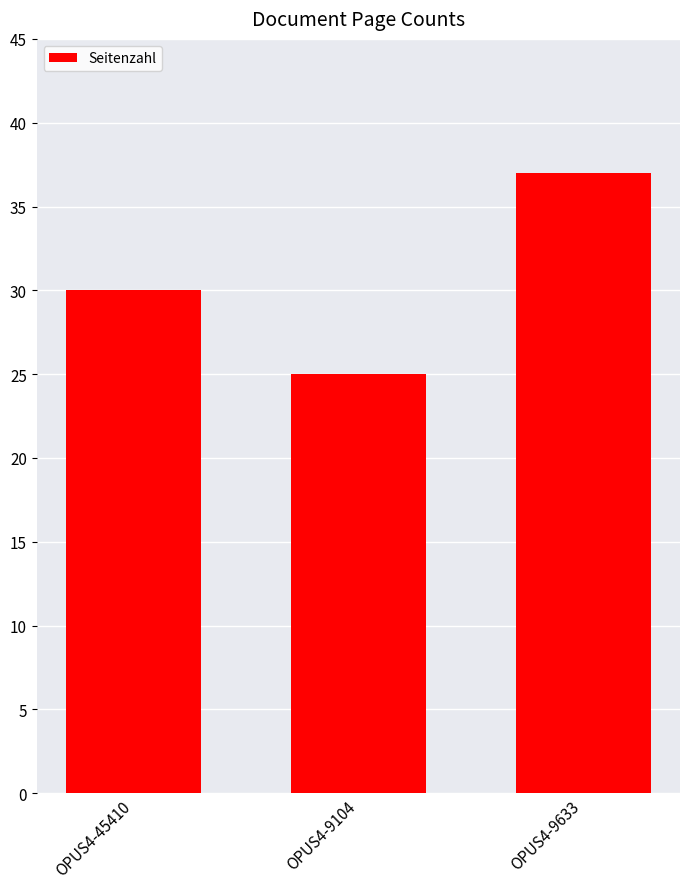

List the labels in order of value, largest first.

OPUS4-9633, OPUS4-45410, OPUS4-9104